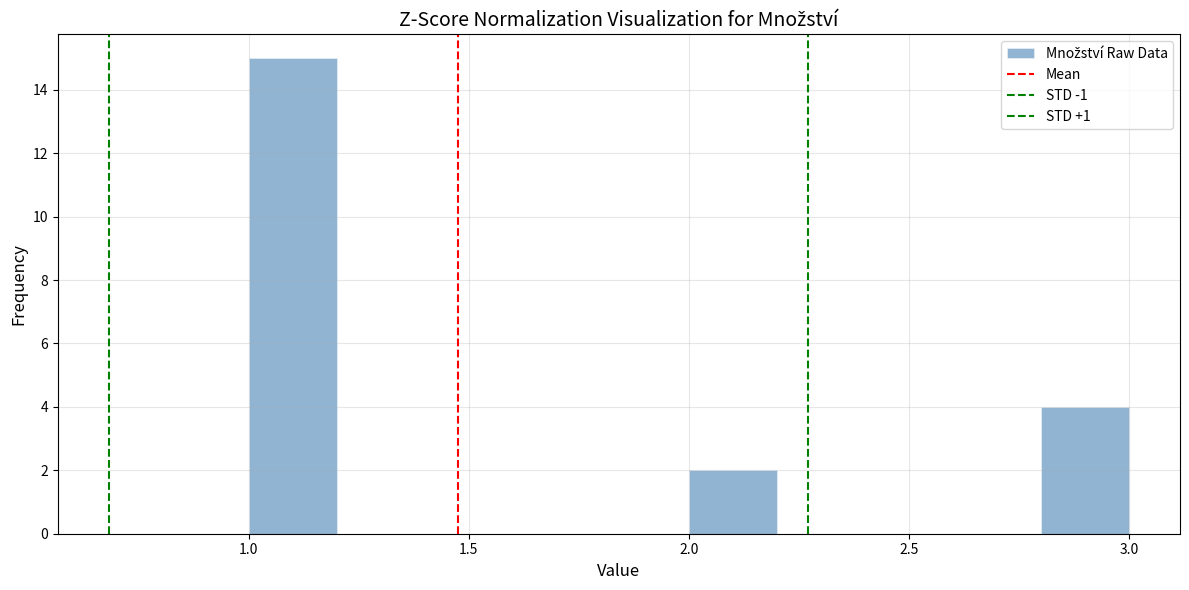

Reading left to right, list every bar in this chart as the range it spans on the x-axis followed by its height. The values are not printed on the chart, so give them approximately, as read against the axis.

1.0 to 1.2: 15
1.2 to 1.4: 0
1.4 to 1.6: 0
1.6 to 1.8: 0
1.8 to 2.0: 0
2.0 to 2.2: 2
2.2 to 2.4: 0
2.4 to 2.6: 0
2.6 to 2.8: 0
2.8 to 3.0: 4